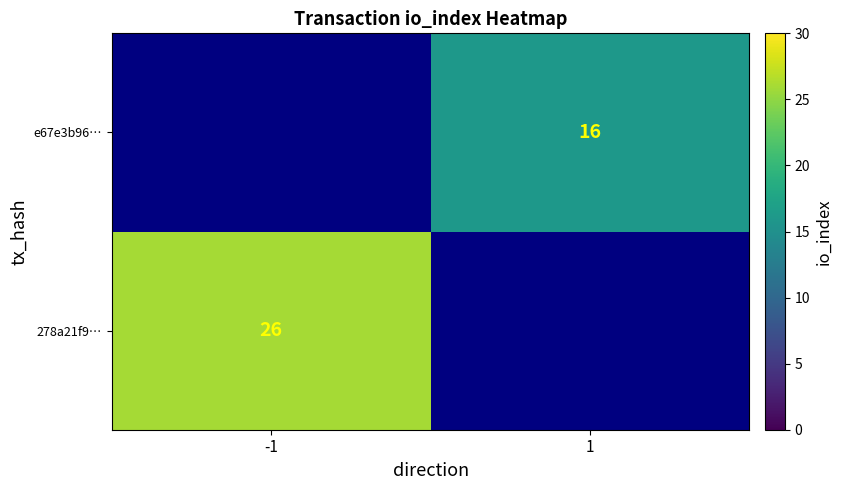

Is the value of e67e3b96… at 1 greater than the value of 278a21f9… at -1?

No